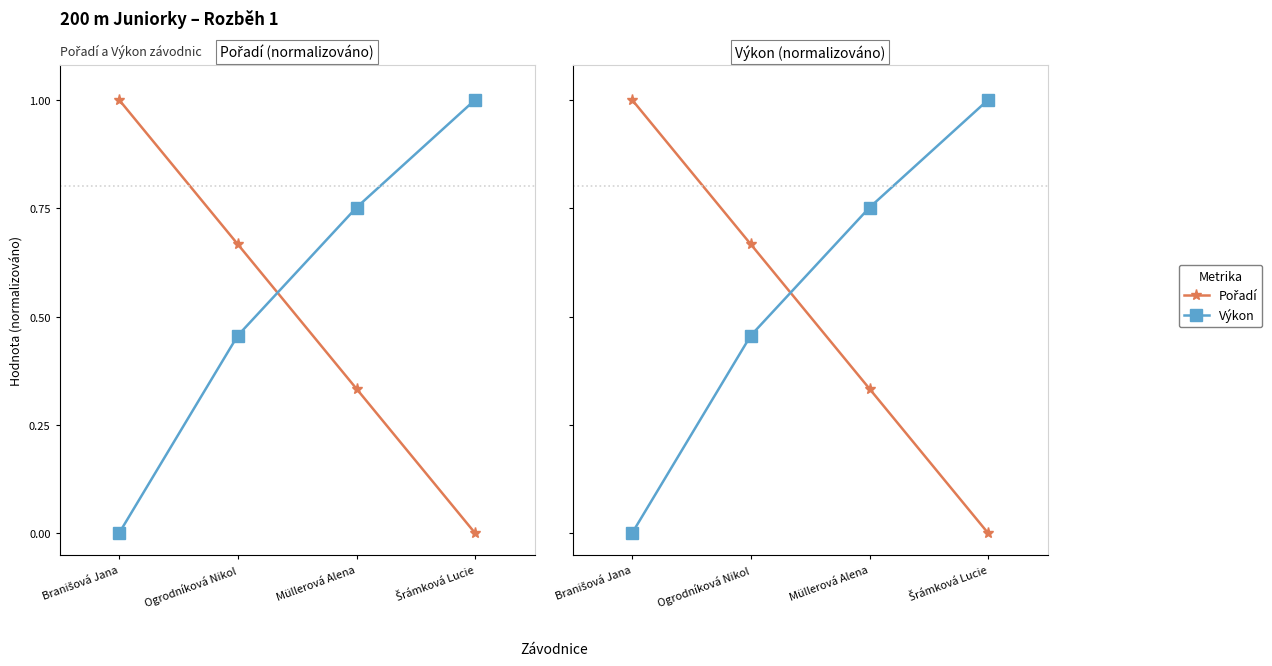

Where is Výkon nearest to the value 0?

Branišová Jana